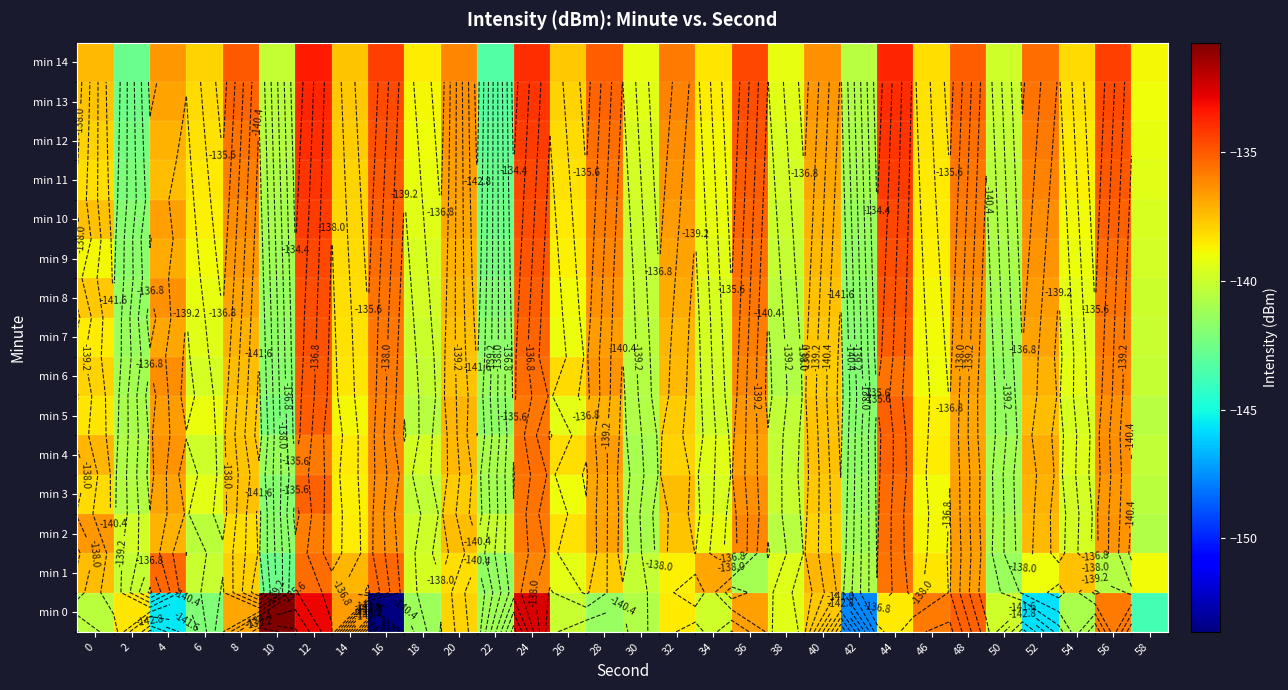

What is the difference between the maximum and minimum values in the min 3 series?

6.7